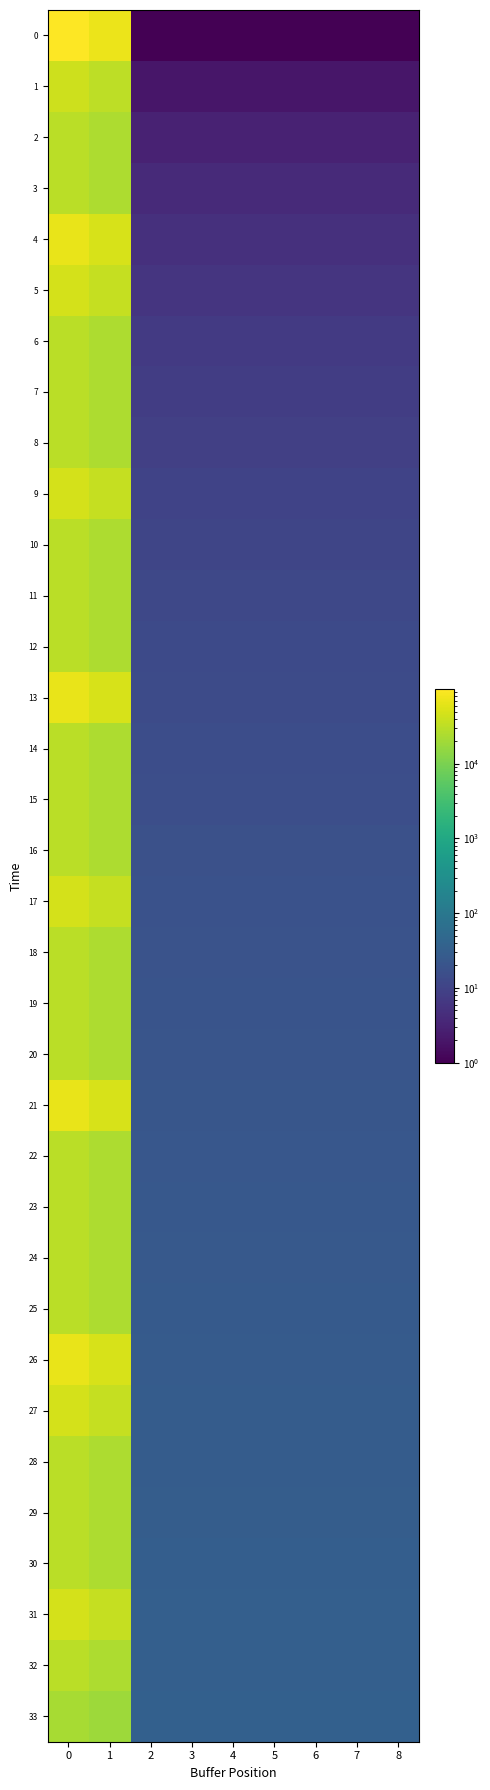

Reading left to right, transcribe all the data shown in this chart.

0: 0=99967.0	1=72359.4	2=1.0	3=1.0	4=1.0	5=1.0	6=1.0	7=1.0	8=1.0
1: 0=40800.0	1=32335.6	2=2.0	3=2.0	4=2.0	5=2.0	6=2.0	7=2.0	8=2.0
2: 0=29955.0	1=24346.7	2=3.0	3=3.0	4=3.0	5=3.0	6=3.0	7=3.0	8=3.0
3: 0=29955.0	1=24346.7	2=4.0	3=4.0	4=4.0	5=4.0	6=4.0	7=4.0	8=4.0
4: 0=67189.0	1=50526.7	2=5.0	3=5.0	4=5.0	5=5.0	6=5.0	7=5.0	8=5.0
5: 0=46576.0	1=36575.8	2=6.0	3=6.0	4=6.0	5=6.0	6=6.0	7=6.0	8=6.0
6: 0=29955.0	1=24346.7	2=7.0	3=7.0	4=7.0	5=7.0	6=7.0	7=7.0	8=7.0
7: 0=29955.0	1=24346.7	2=8.0	3=8.0	4=8.0	5=8.0	6=8.0	7=8.0	8=8.0
8: 0=29955.0	1=24346.7	2=9.0	3=9.0	4=9.0	5=9.0	6=9.0	7=9.0	8=9.0
9: 0=46576.0	1=36575.8	2=10.0	3=10.0	4=10.0	5=10.0	6=10.0	7=10.0	8=10.0
10: 0=29955.0	1=24346.7	2=11.0	3=11.0	4=11.0	5=11.0	6=11.0	7=11.0	8=11.0
11: 0=29955.0	1=24346.7	2=12.0	3=12.0	4=12.0	5=12.0	6=12.0	7=12.0	8=12.0
12: 0=29955.0	1=24346.7	2=13.0	3=13.0	4=13.0	5=13.0	6=13.0	7=13.0	8=13.0
13: 0=67189.0	1=50526.7	2=14.0	3=14.0	4=14.0	5=14.0	6=14.0	7=14.0	8=14.0
14: 0=29955.0	1=24346.7	2=15.0	3=15.0	4=15.0	5=15.0	6=15.0	7=15.0	8=15.0
15: 0=29955.0	1=24346.7	2=16.0	3=16.0	4=16.0	5=16.0	6=16.0	7=16.0	8=16.0
16: 0=29955.0	1=24346.7	2=17.0	3=17.0	4=17.0	5=17.0	6=17.0	7=17.0	8=17.0
17: 0=46576.0	1=36575.8	2=18.0	3=18.0	4=18.0	5=18.0	6=18.0	7=18.0	8=18.0
18: 0=29955.0	1=24346.7	2=19.0	3=19.0	4=19.0	5=19.0	6=19.0	7=19.0	8=19.0
19: 0=29955.0	1=24346.7	2=20.0	3=20.0	4=20.0	5=20.0	6=20.0	7=20.0	8=20.0
20: 0=29955.0	1=24346.7	2=21.0	3=21.0	4=21.0	5=21.0	6=21.0	7=21.0	8=21.0
21: 0=67189.0	1=50526.7	2=22.0	3=22.0	4=22.0	5=22.0	6=22.0	7=22.0	8=22.0
22: 0=29955.0	1=24346.7	2=23.0	3=23.0	4=23.0	5=23.0	6=23.0	7=23.0	8=23.0
23: 0=29955.0	1=24346.7	2=24.0	3=24.0	4=24.0	5=24.0	6=24.0	7=24.0	8=24.0
24: 0=29955.0	1=24346.7	2=25.0	3=25.0	4=25.0	5=25.0	6=25.0	7=25.0	8=25.0
25: 0=29955.0	1=24346.7	2=26.0	3=26.0	4=26.0	5=26.0	6=26.0	7=26.0	8=26.0
26: 0=67189.0	1=50526.7	2=27.0	3=27.0	4=27.0	5=27.0	6=27.0	7=27.0	8=27.0
27: 0=46576.0	1=36575.8	2=28.0	3=28.0	4=28.0	5=28.0	6=28.0	7=28.0	8=28.0
28: 0=29955.0	1=24346.7	2=29.0	3=29.0	4=29.0	5=29.0	6=29.0	7=29.0	8=29.0
29: 0=29955.0	1=24346.7	2=30.0	3=30.0	4=30.0	5=30.0	6=30.0	7=30.0	8=30.0
30: 0=29955.0	1=24346.7	2=31.0	3=31.0	4=31.0	5=31.0	6=31.0	7=31.0	8=31.0
31: 0=46576.0	1=36575.8	2=32.0	3=32.0	4=32.0	5=32.0	6=32.0	7=32.0	8=32.0
32: 0=29955.0	1=24346.7	2=33.0	3=33.0	4=33.0	5=33.0	6=33.0	7=33.0	8=33.0
33: 0=22102.0	1=18412.2	2=34.0	3=34.0	4=34.0	5=34.0	6=34.0	7=34.0	8=34.0